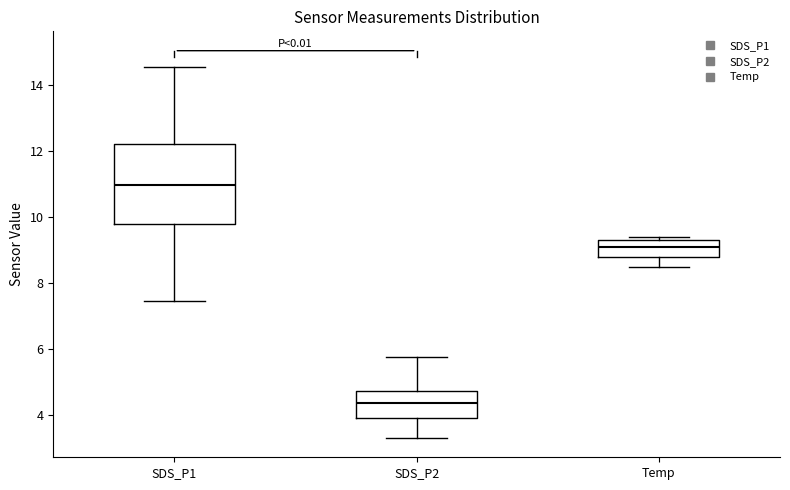

Reading left to right, read every box against the y-axis: the position of its median line, the range the box covers, and the ends of its whiskers. The values are not printed on the chart, so give them approximately, as read against the axis.

SDS_P1: median 11.0, box 9.8 to 12.2, whiskers 7.4 to 14.6
SDS_P2: median 4.4, box 4.0 to 4.8, whiskers 3.4 to 5.8
Temp: median 9.2, box 8.8 to 9.4, whiskers 8.6 to 9.4 (just above the box's upper edge)